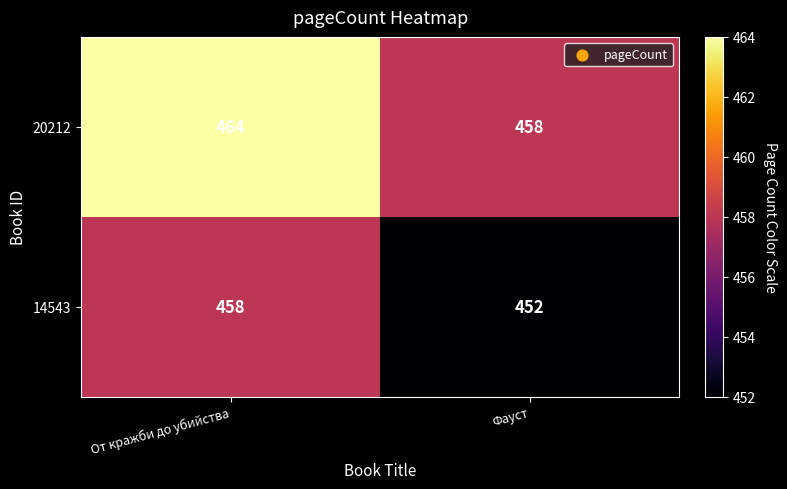

What is the minimum value shown in the chart?

452